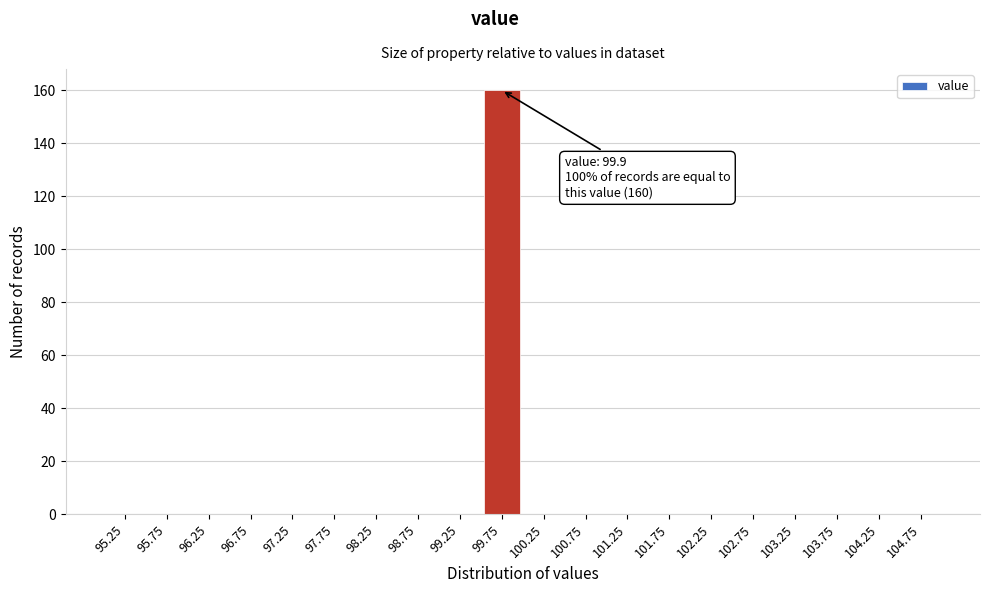

Reading left to right, extract all data points from this chart.

95.25=0	95.75=0	96.25=0	96.75=0	97.25=0	97.75=0	98.25=0	98.75=0	99.25=0	99.75=160	100.25=0	100.75=0	101.25=0	101.75=0	102.25=0	102.75=0	103.25=0	103.75=0	104.25=0	104.75=0